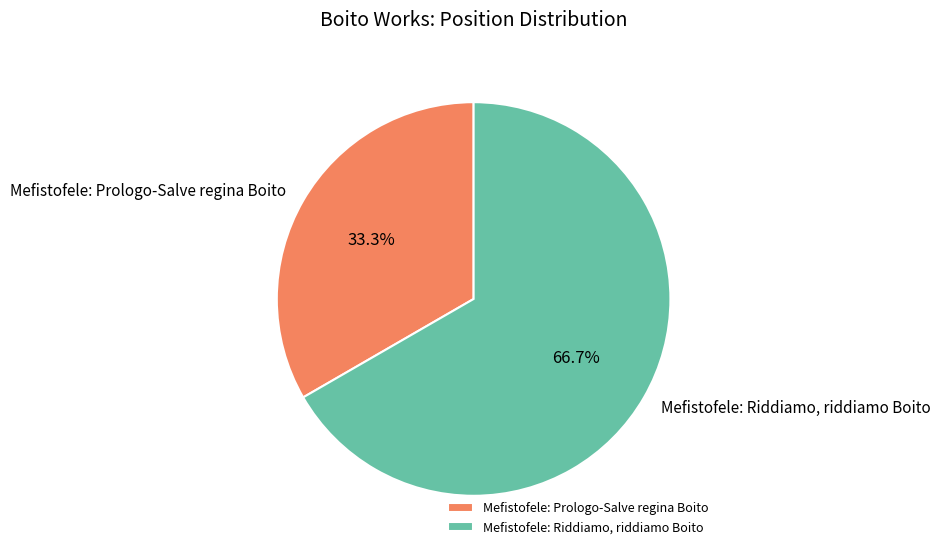

What percentage is the Mefistofele: Riddiamo, riddiamo Boito slice, to the nearest percent?

67%